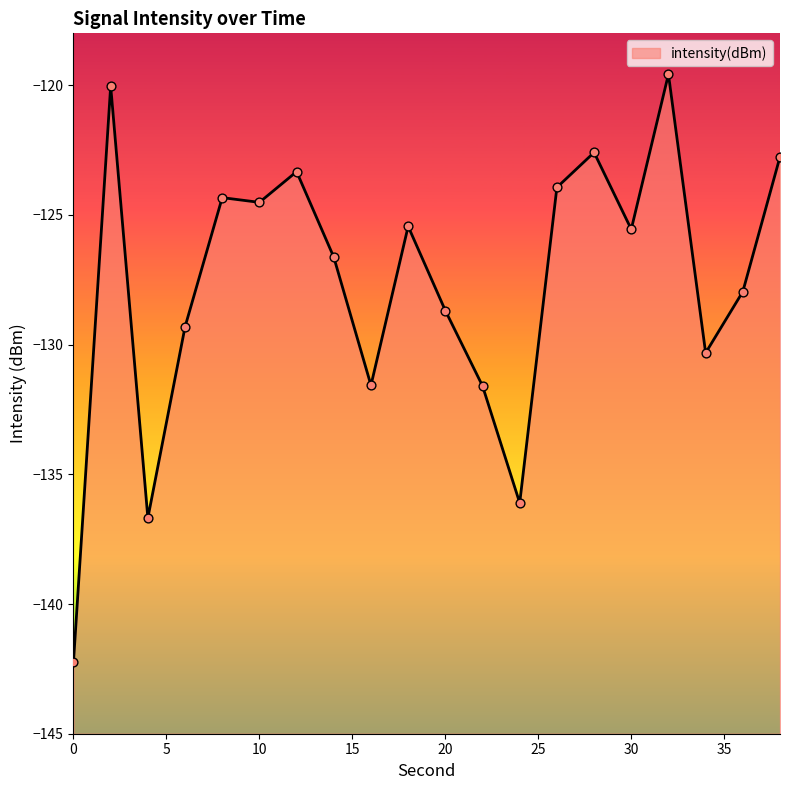

Between 16 and 20, which is larger?

20